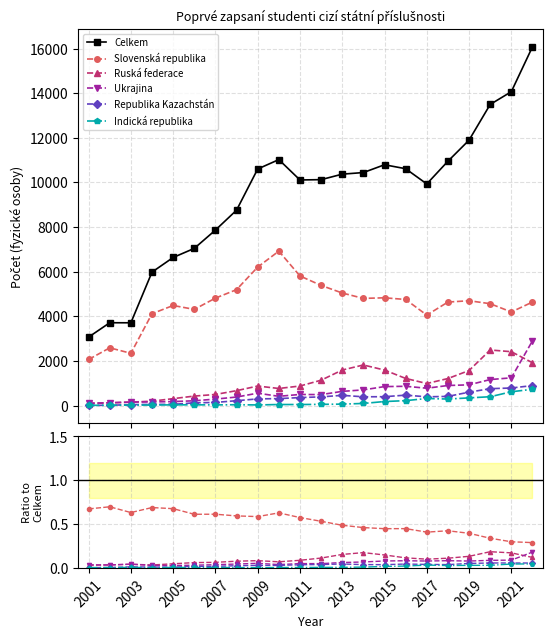

Does the chart have visible grid lines?

Yes